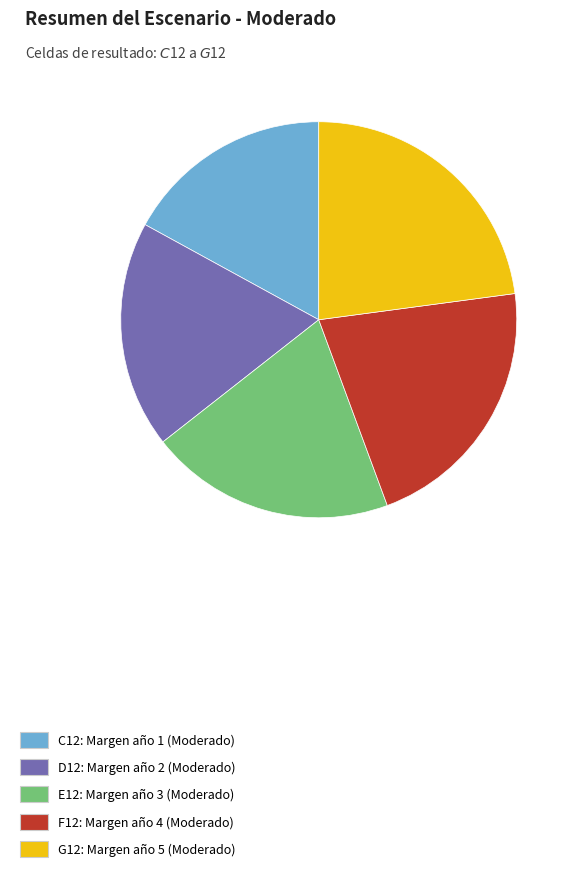

Is the sum of C12: Margen año 1 (Moderado) and F12: Margen año 4 (Moderado) greater than half?

No